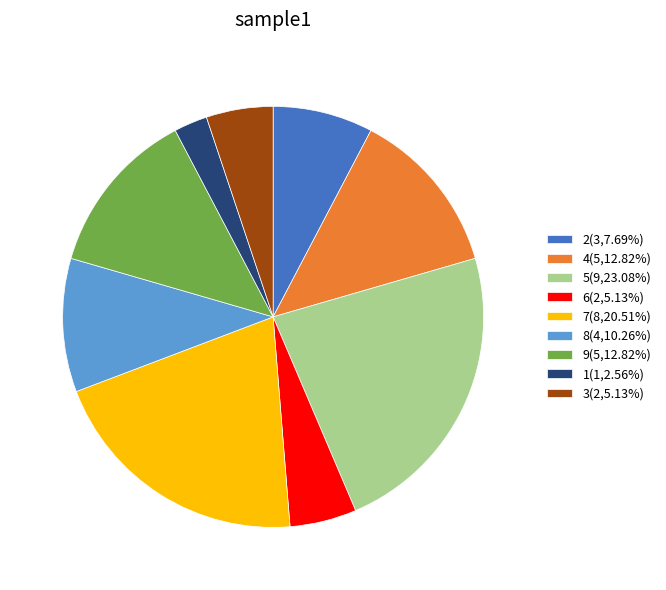

True or false: 9 accounts for 2% of the total.

False